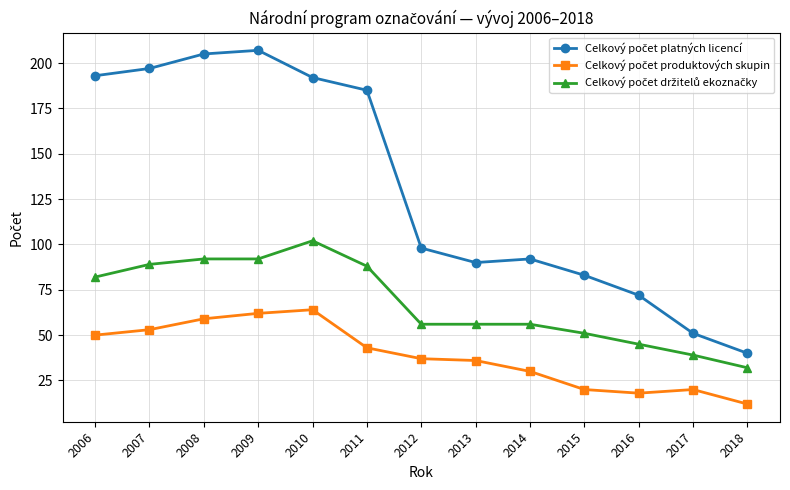

At how many categories does at least one series exceed 187?

5